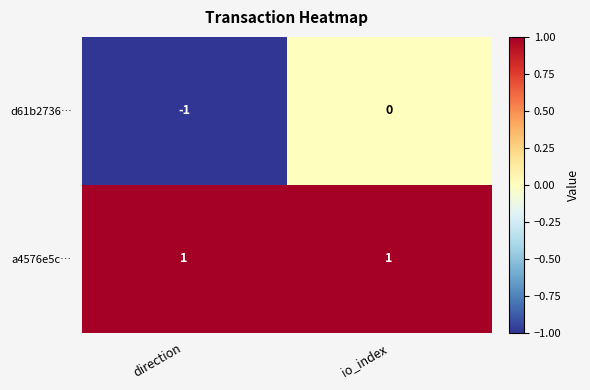

What is the smallest value displayed?

-1